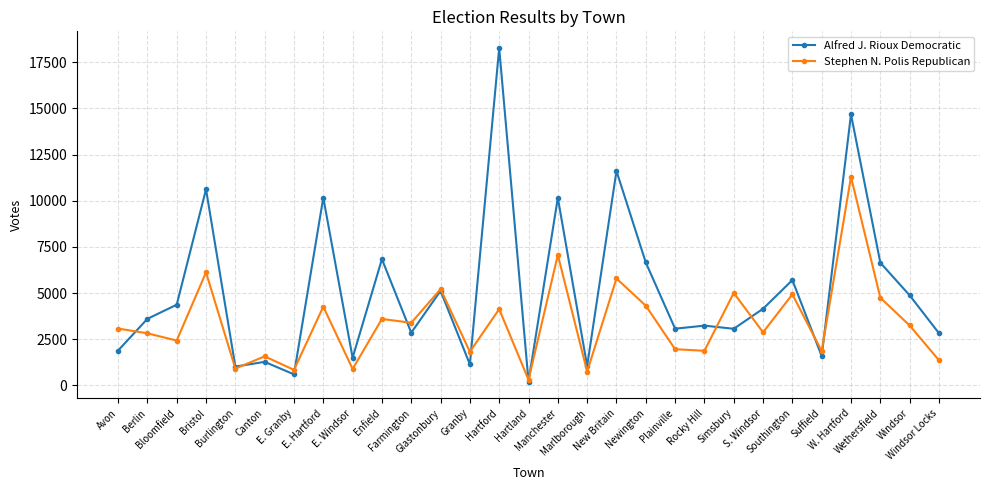

Where do Stephen N. Polis Republican and Alfred J. Rioux Democratic first cross each other?

Avon and Berlin